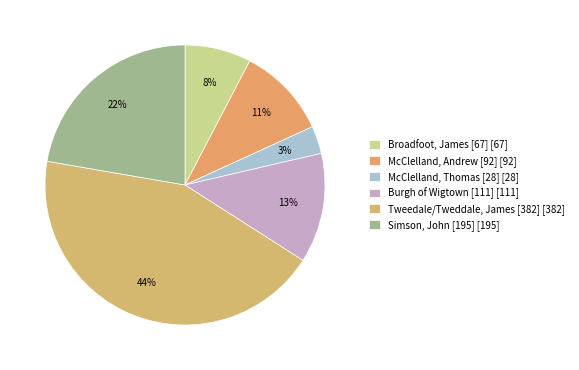

Rank the categories by value from lowest to highest.

McClelland, Thomas [28], Broadfoot, James [67], McClelland, Andrew [92], Burgh of Wigtown [111], Simson, John [195], Tweedale/Tweddale, James [382]